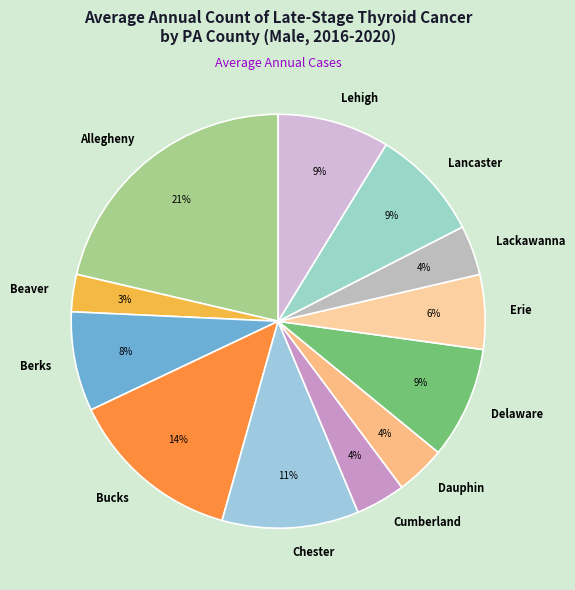

Approximately how many times larger is the value at Lancaster compared to Lehigh?

1.0